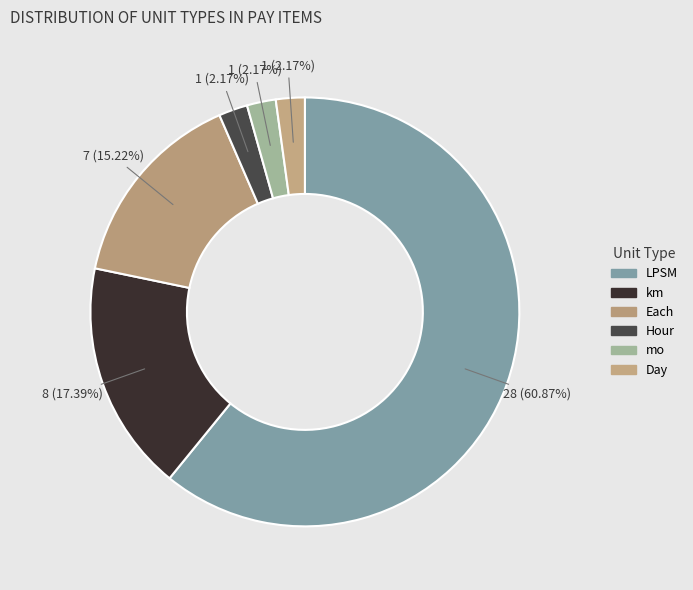

To the nearest percent, what portion does km represent?

17%